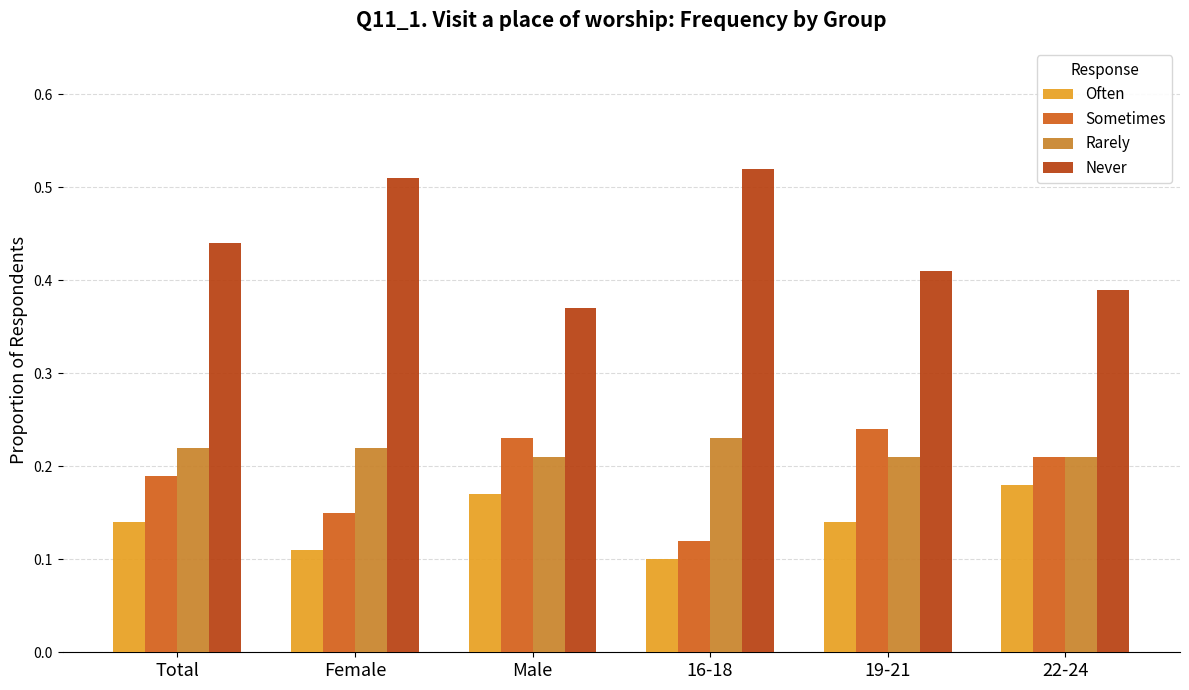

True or false: Rarely has a value of 0.1 at Male.

False